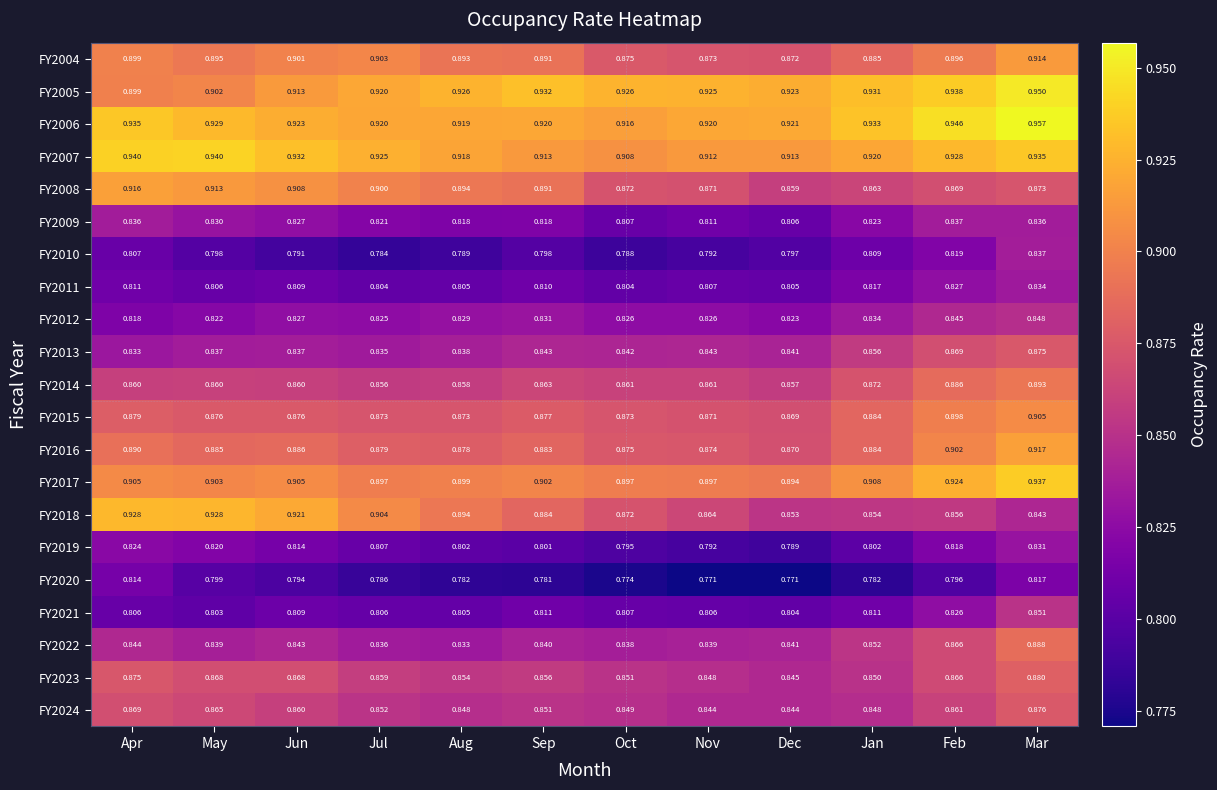

At which category is the sum across all series the highest?

Mar